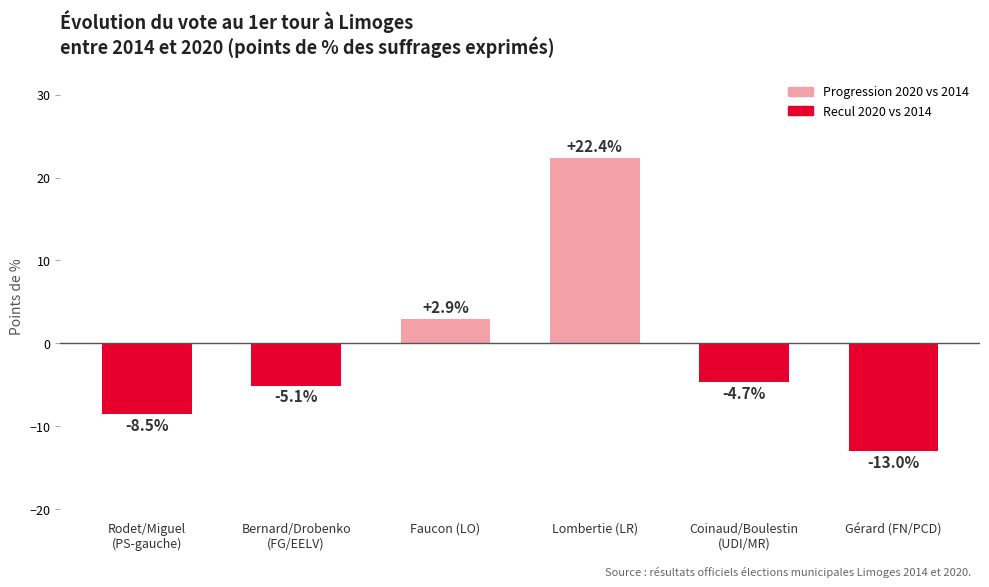

Reading left to right, what are all the values shown in this chart?

Rodet/Miguel
(PS-gauche)=-8.5	Bernard/Drobenko
(FG/EELV)=-5.1	Faucon (LO)=2.9	Lombertie (LR)=22.4	Coinaud/Boulestin
(UDI/MR)=-4.7	Gérard (FN/PCD)=-13.0